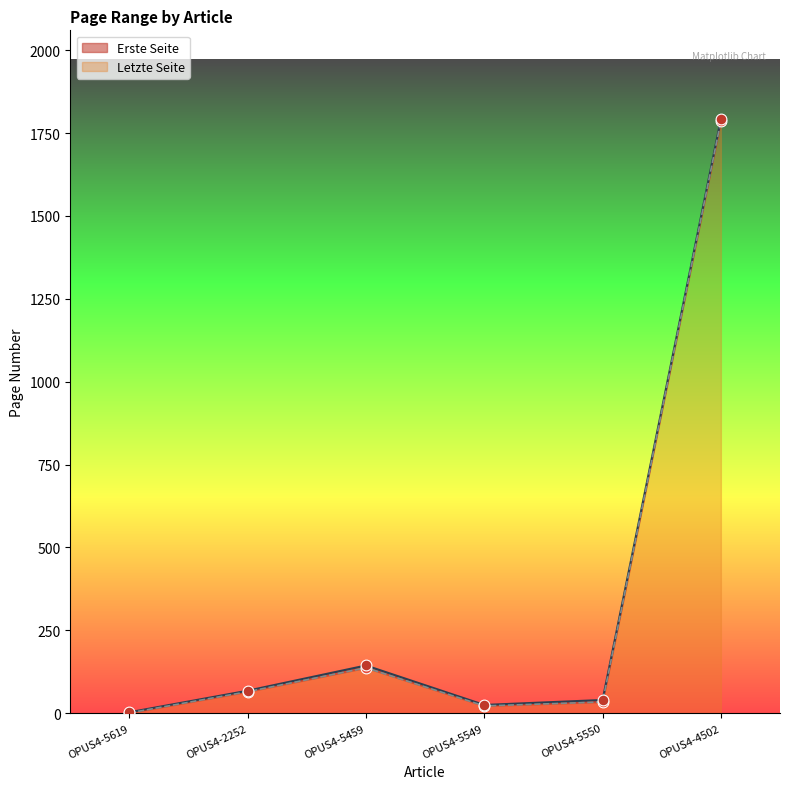

What are all the series names shown in the legend?

Erste Seite, Letzte Seite